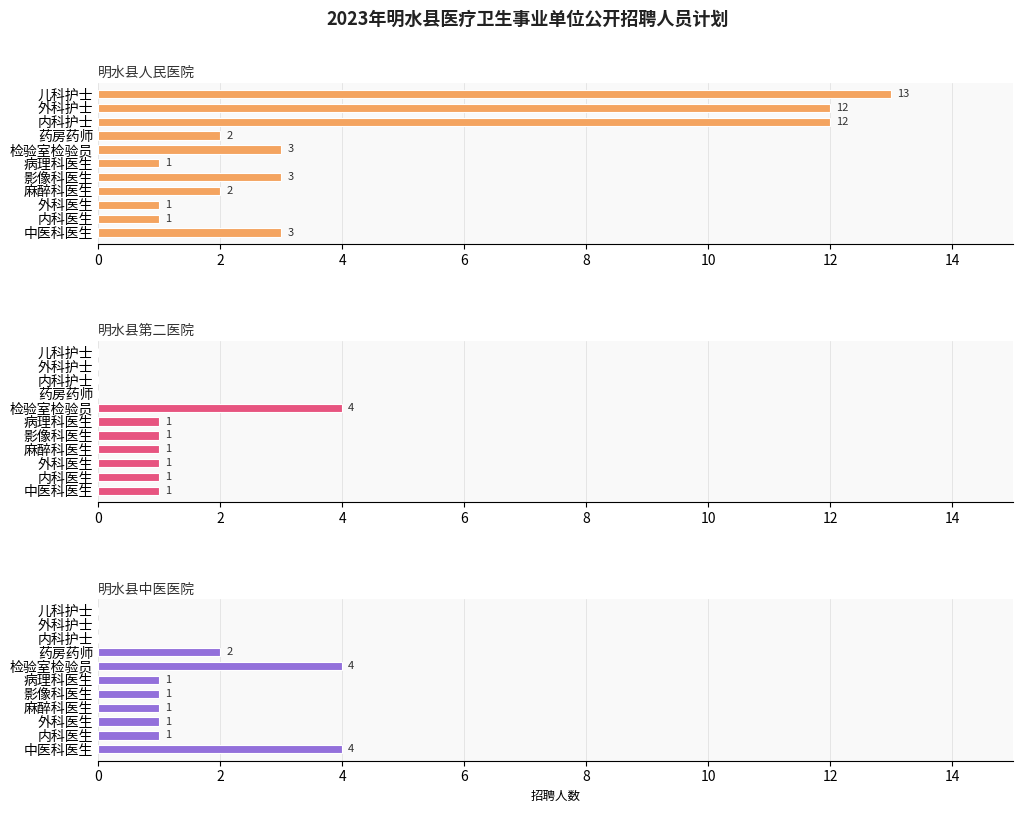

Which series changed the most between 病理科医生 and 外科护士?

明水县人民医院